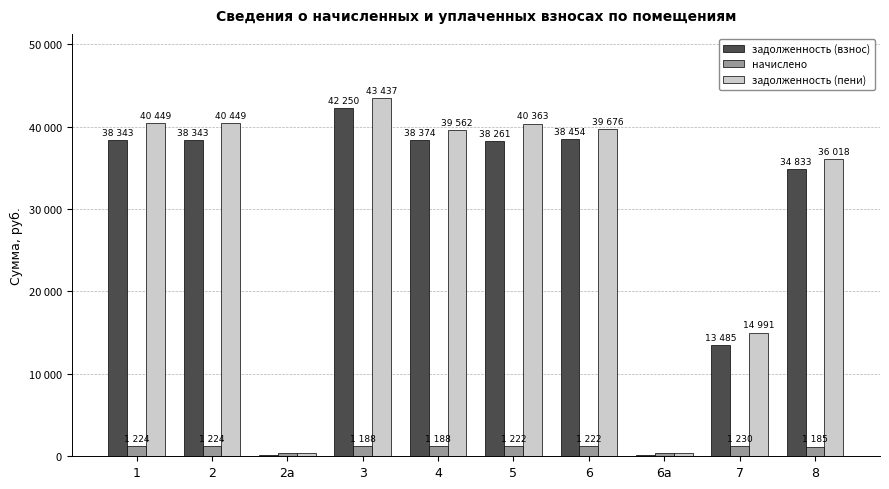

Are the bars horizontal?

No